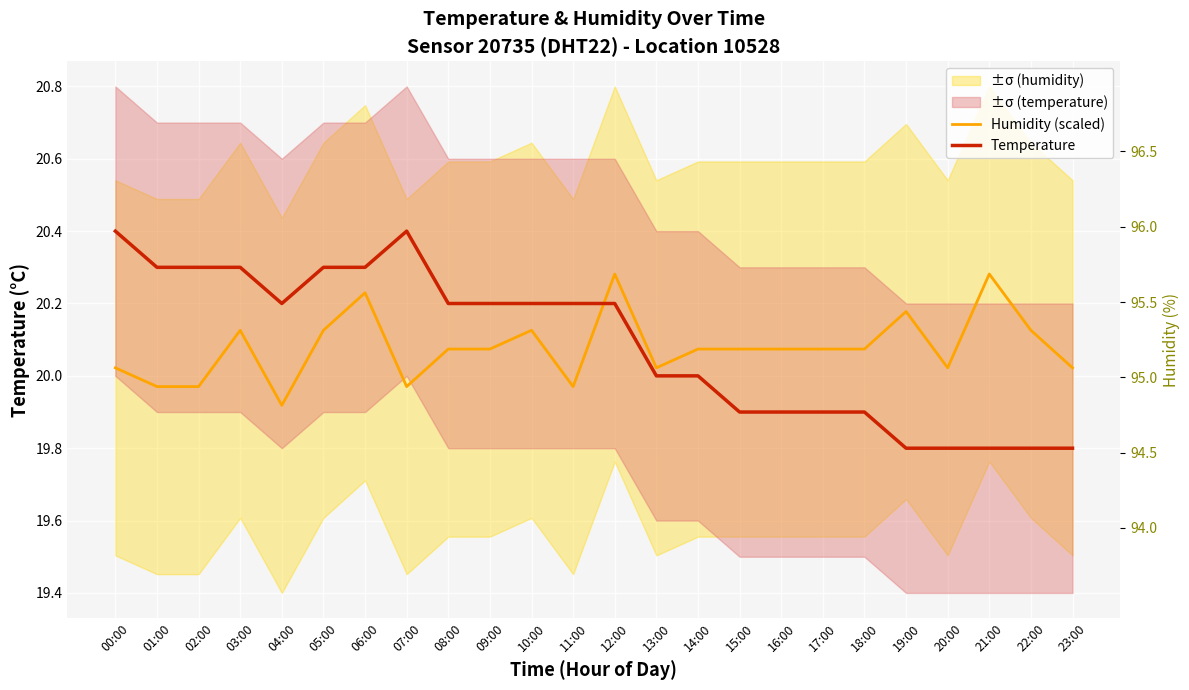

How many data points in Temperature are less than 20?

9